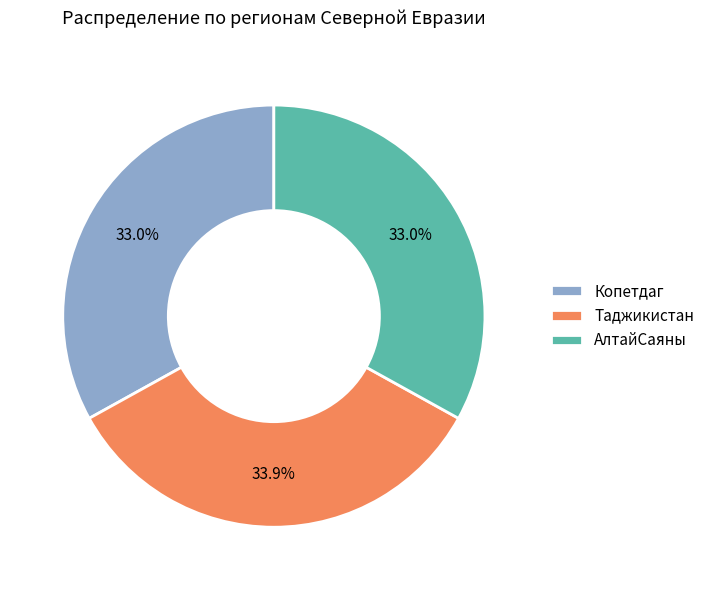

Combined, what portion of the pie is Копетдаг and АлтайСаяны?

66.1%